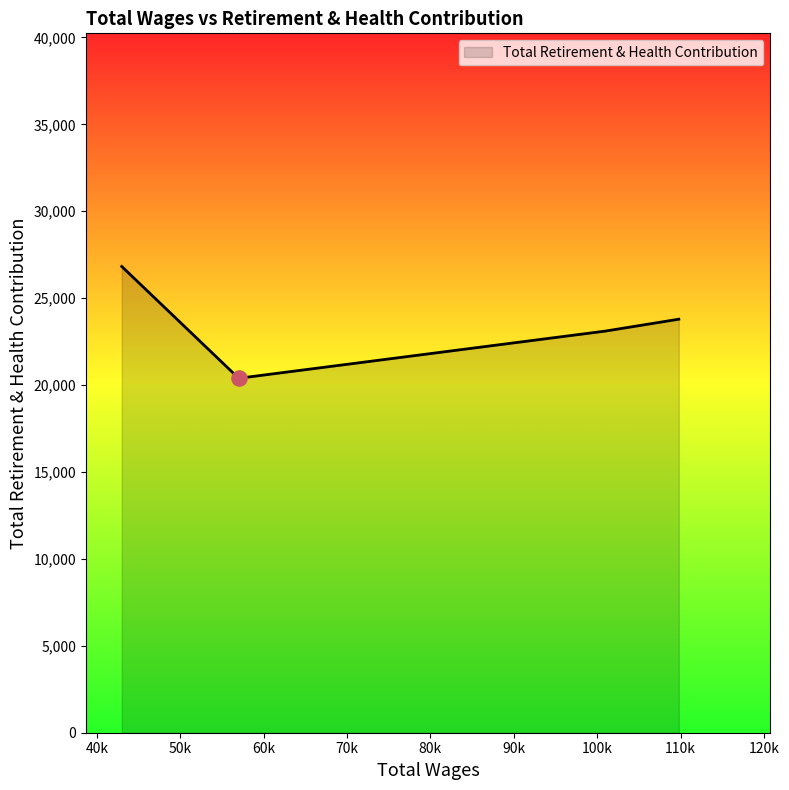

True or false: the data has more than 2 interior local peaks.

False